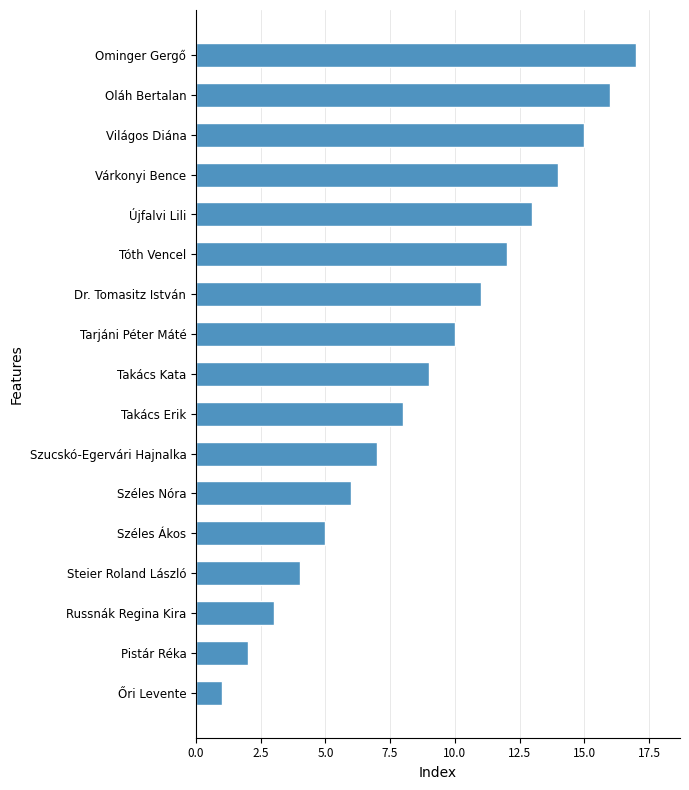

What is the maximum value shown in the chart?

17